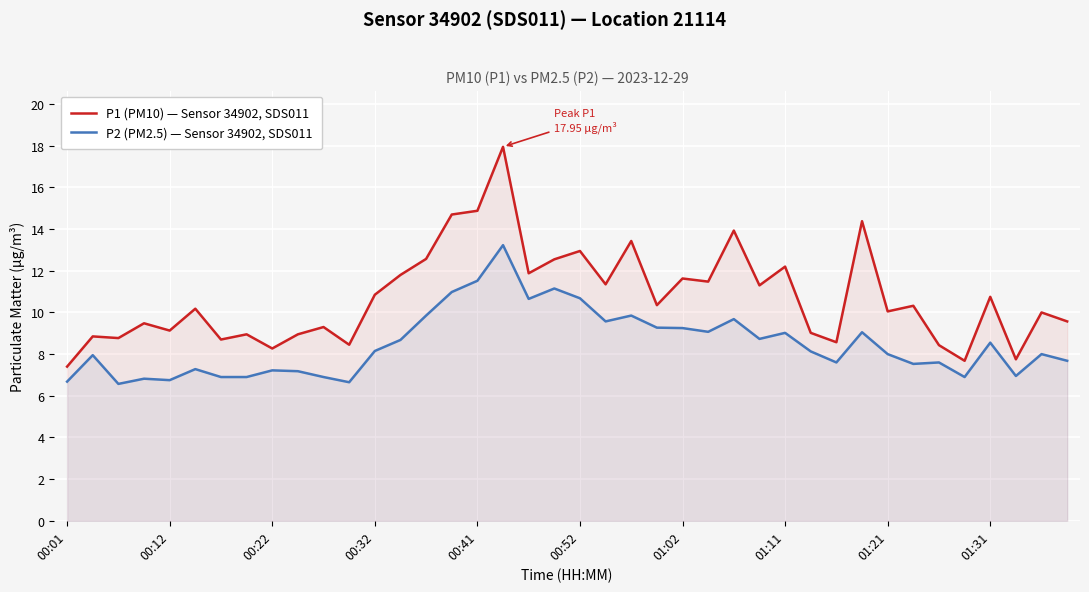

How many lines are shown in the chart?

2